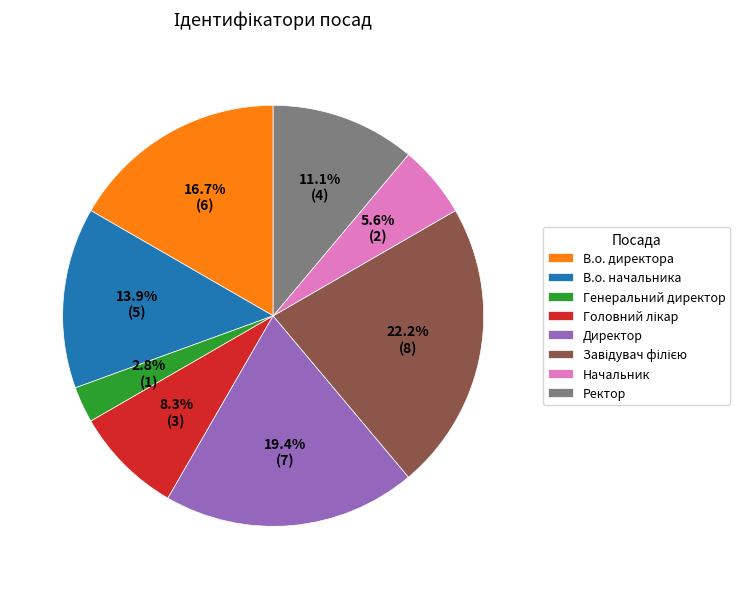

What portion of the pie excludes Директор?

80.6%